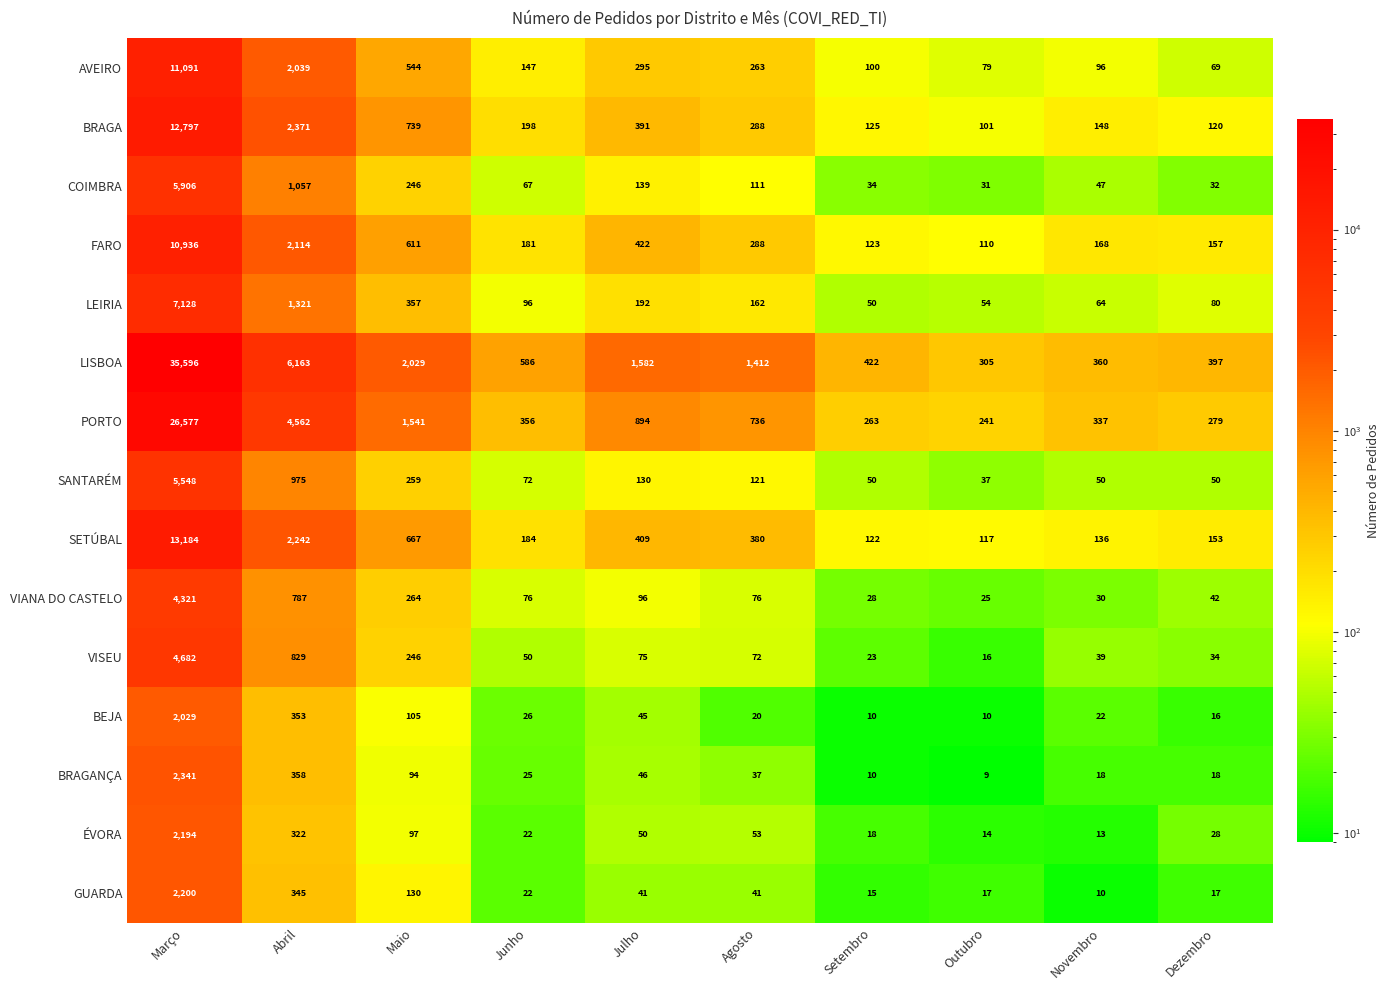

At which category is the sum across all series the highest?

Março